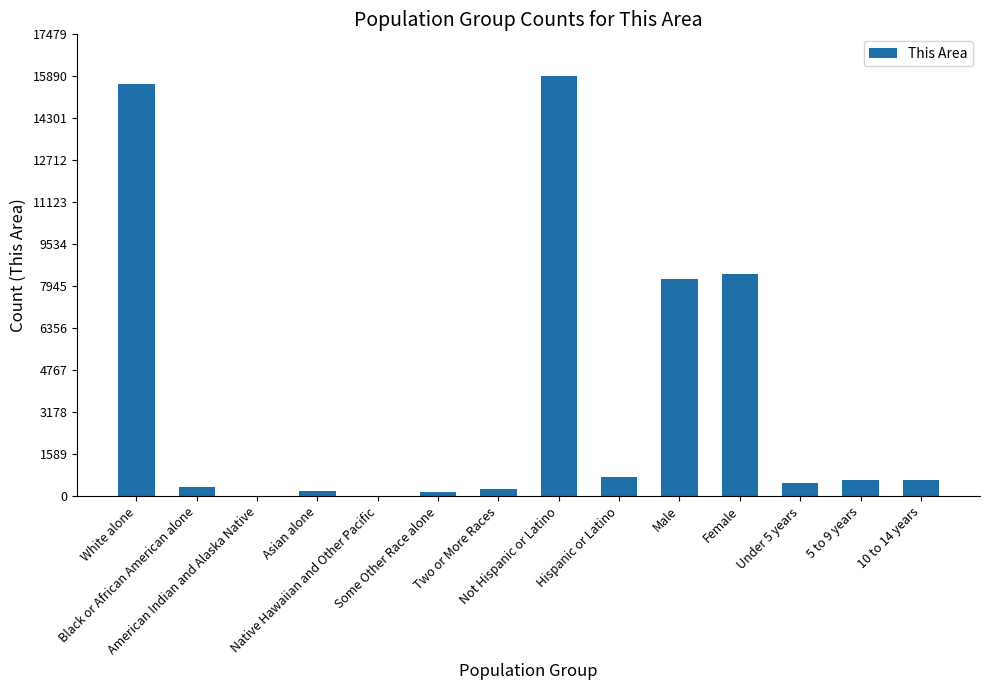

Rank the categories by value from highest to lowest.

Not Hispanic or Latino, White alone, Female, Male, Hispanic or Latino, 10 to 14 years, 5 to 9 years, Under 5 years, Black or African American alone, Two or More Races, Asian alone, Some Other Race alone, American Indian and Alaska Native, Native Hawaiian and Other Pacific